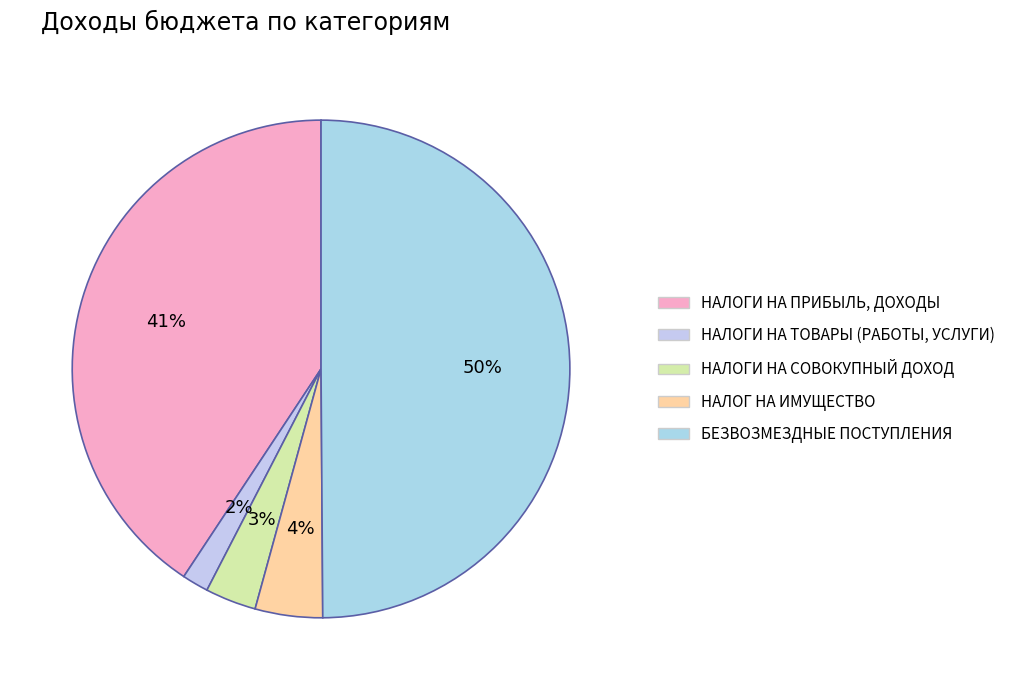

Is it true that НАЛОГИ НА СОВОКУПНЫЙ ДОХОД is 16% of the pie?

False